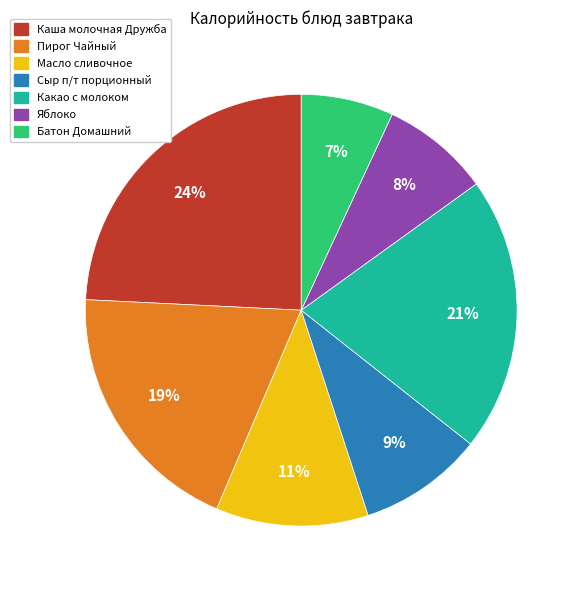

Is it true that Сыр п/т порционный is 23% of the pie?

False